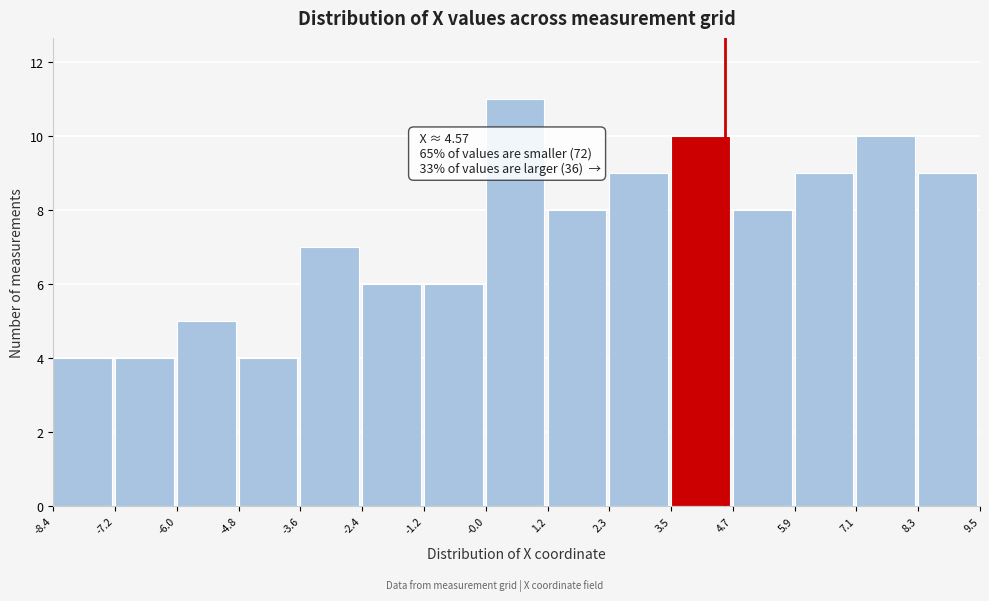

Over which range of the x-axis is the bar tallest?

-0.0 to 1.2